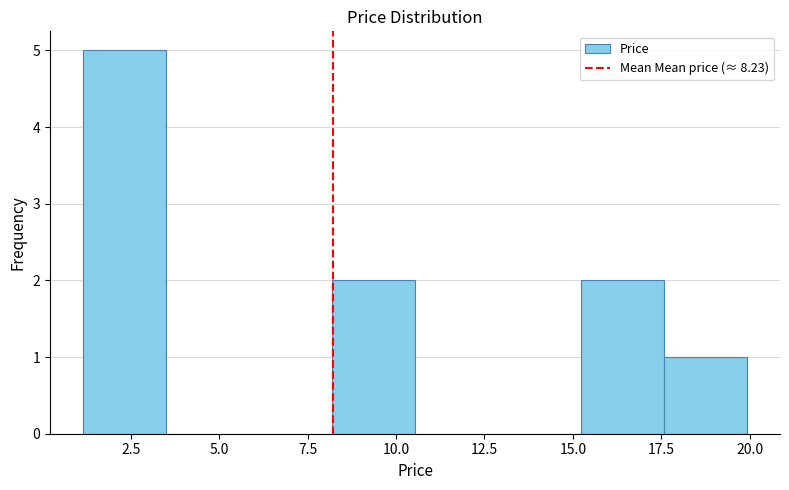

Reading left to right, transcribe this chart: for each bar, give the range it covers on the x-axis and its height. Neither the bar edges nor the heights are printed on the chart, so give them approximately, as read against the axes.

1.0 to 3.5: 5
3.5 to 6.0: 0
6.0 to 8.0: 0
8.0 to 10.5: 2
10.5 to 13.0: 0
13.0 to 15.0: 0
15.0 to 17.5: 2
17.5 to 20.0: 1